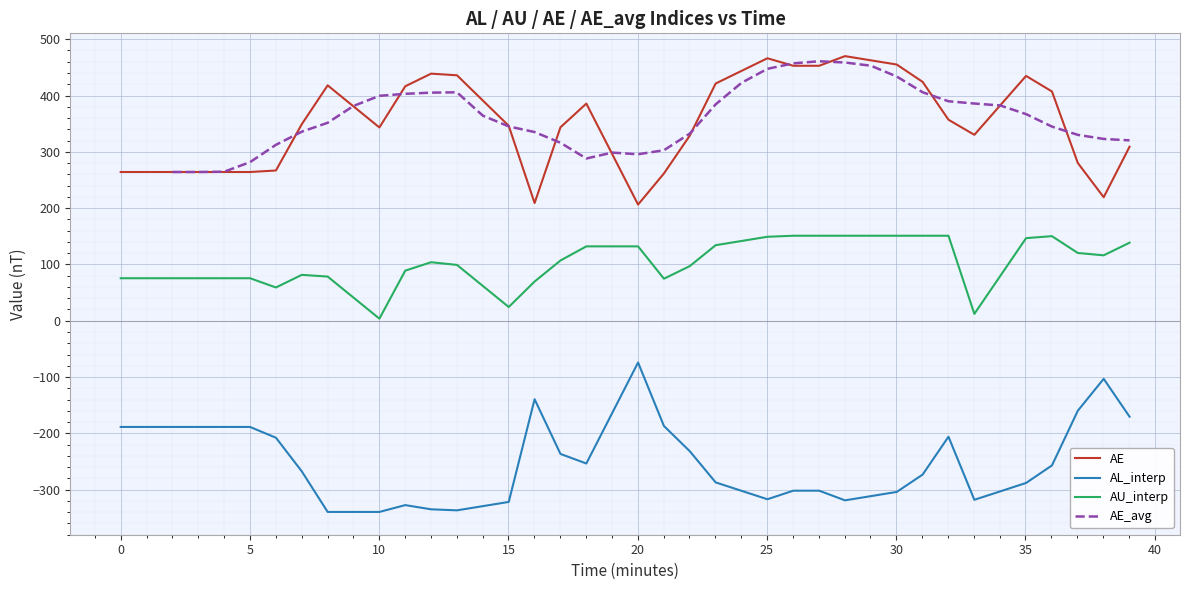

What is the minimum value for AL_interp?

-339.6